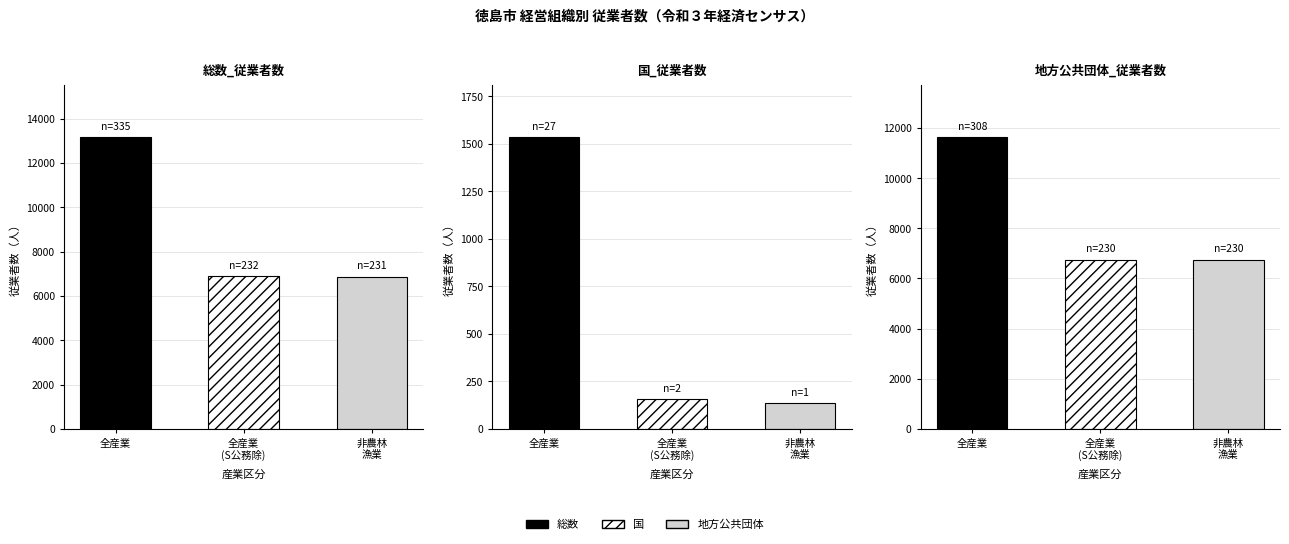

Reading left to right, list all the values displayed in this chart.

全産業_総数: 13156	6899	6876
全産業_国: 1533	157	134
全産業_地方公共団体: 11623	6742	6742